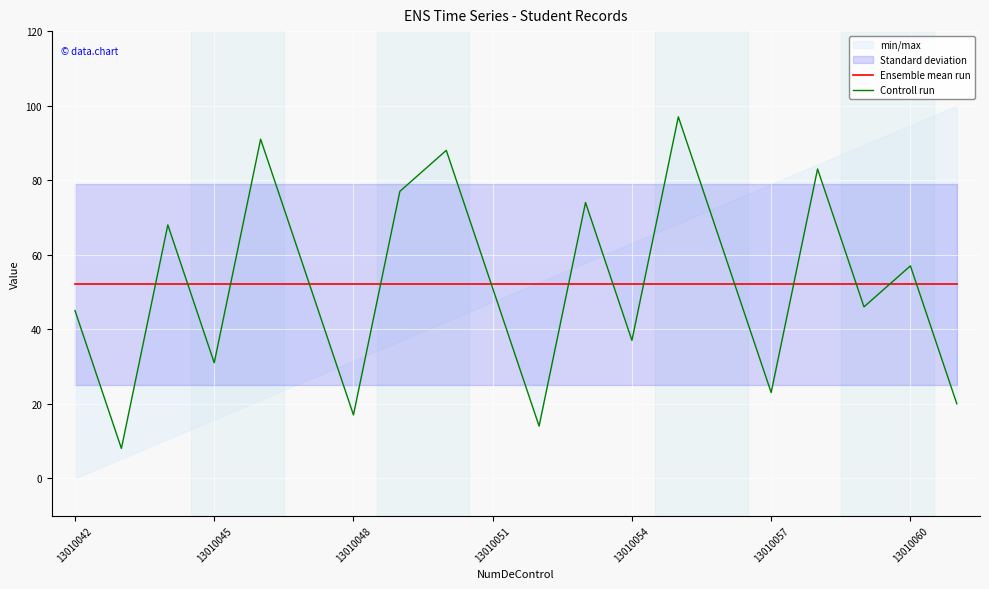

What is the sum of all Ensemble mean run values?

1041.0